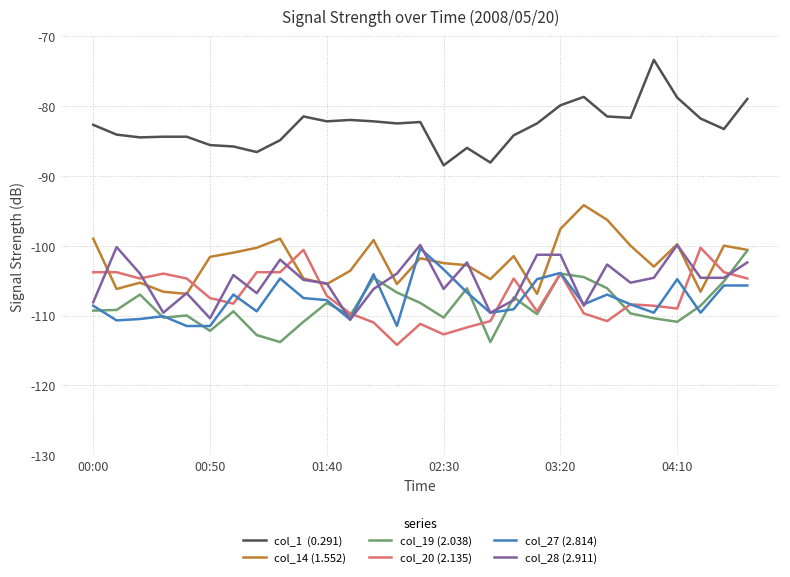

What is the minimum value shown in the chart?

-114.2